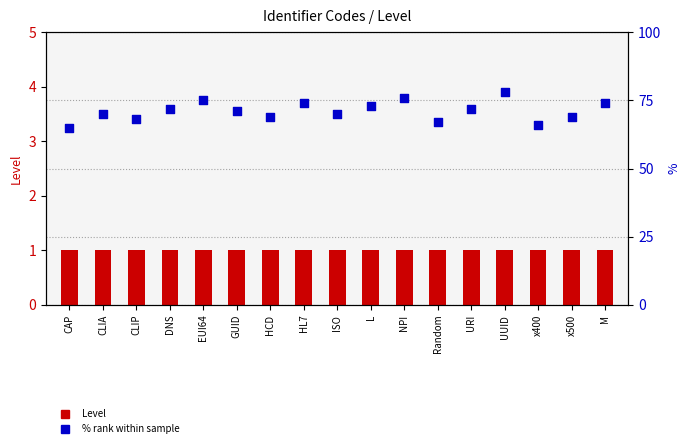

Which series reaches the maximum Y coordinate?

% rank